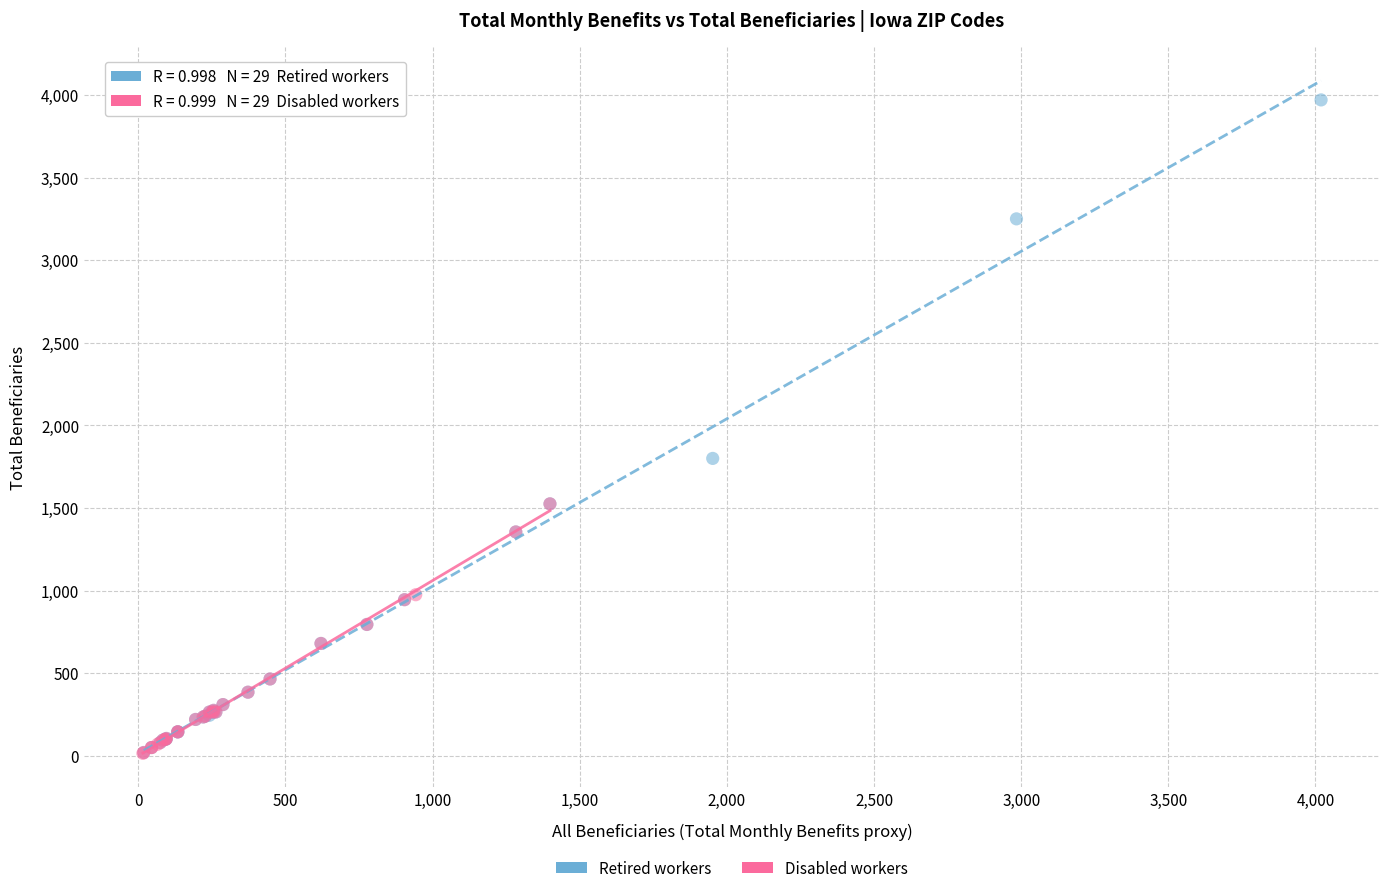

Which series contains the highest Y value?

Retired workers